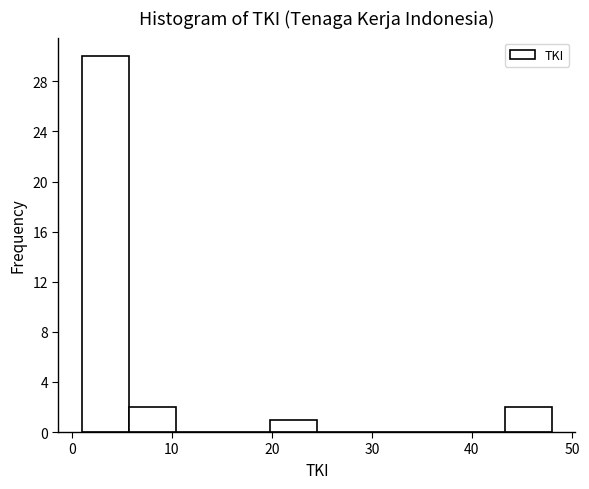

What is the height of the bar covering 19.8 to 24.5 on the x-axis? Neither the bar edges nor the heights are printed on the chart, so give them approximately, as read against the axes.

1